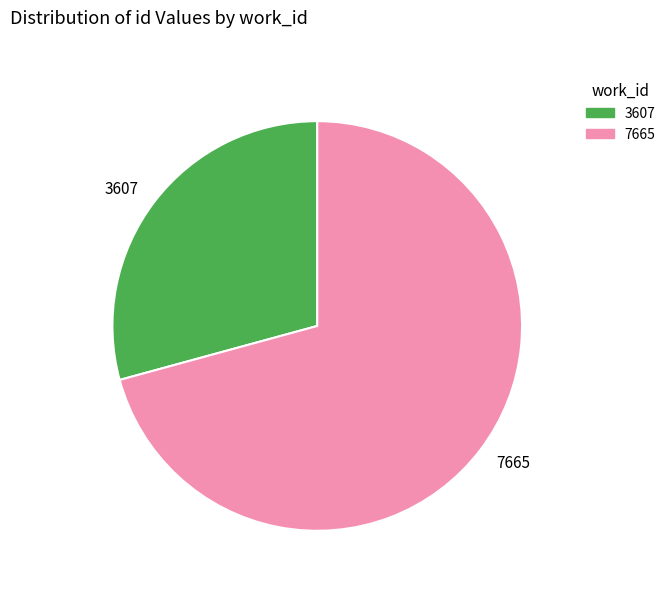

True or false: 7665 accounts for 71% of the total.

True